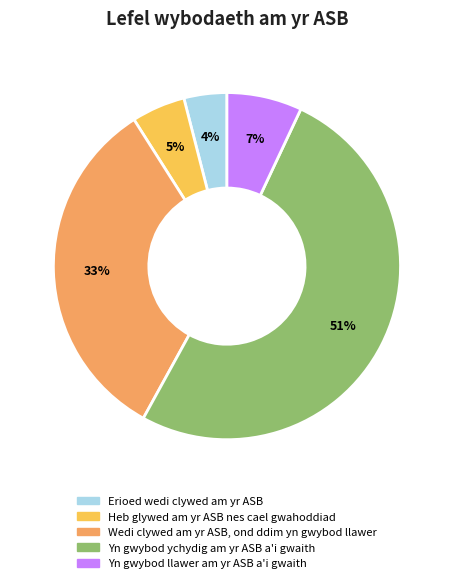

Is there any slice that represents more than half of the pie?

Yes